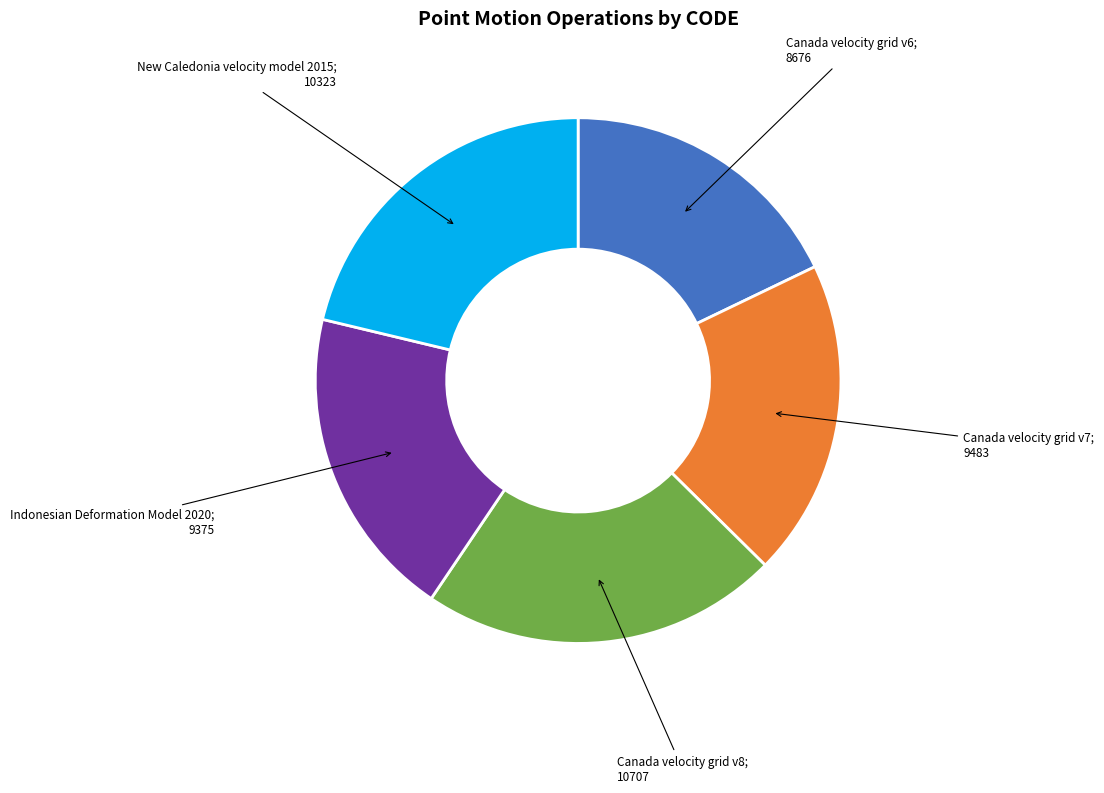

How many slices are in this pie chart?

5